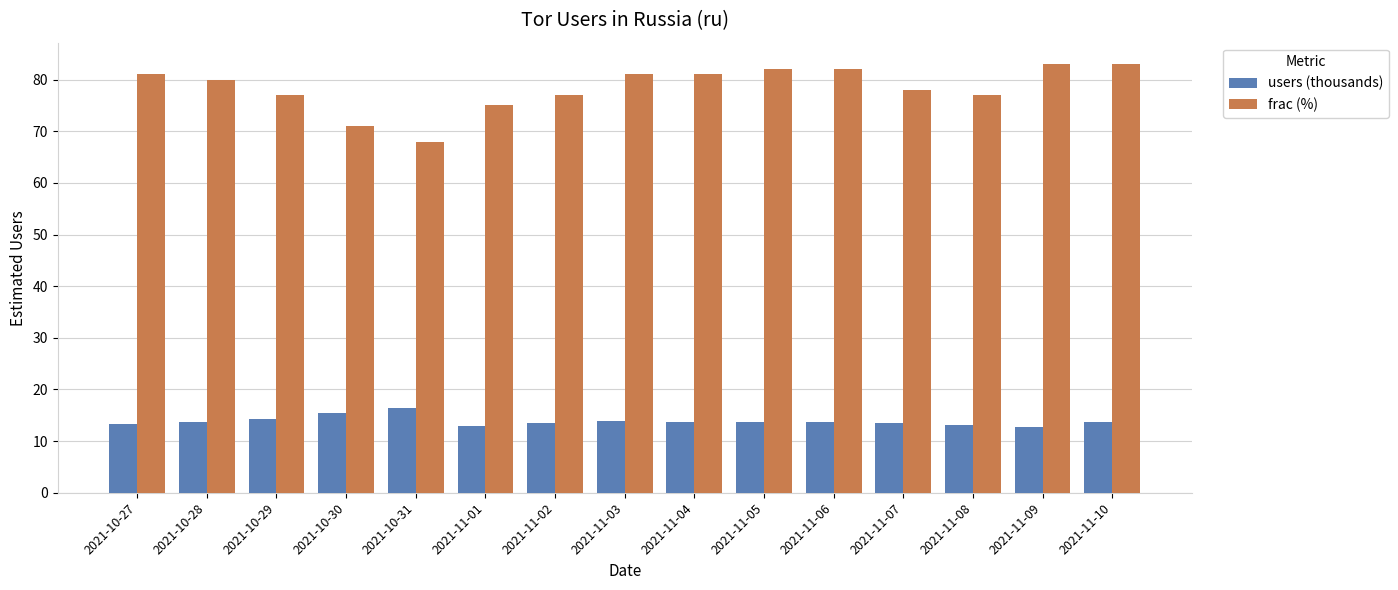

What is the difference between the highest and lowest values at 2021-11-05?

68.3